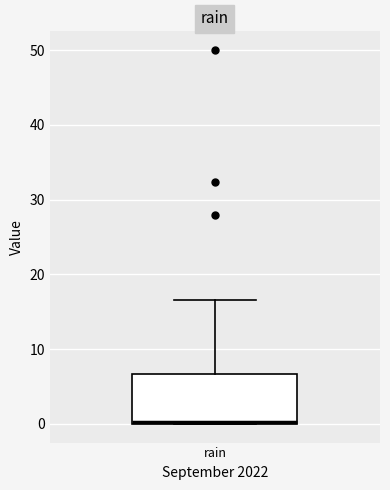

Transcribe this box plot: give where the median line is, the range the box spans, and where the two whiskers end, as read against the y-axis. The values are not printed on the chart, so give them approximately, as read against the axis.

median 0 (drawn on the box's lower edge), box 0 to 7, whiskers 0 to 17